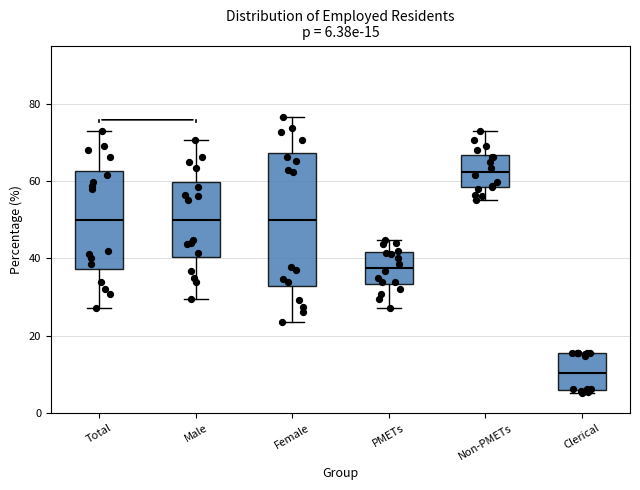

Which box's median line is the highest?

Non-PMETs